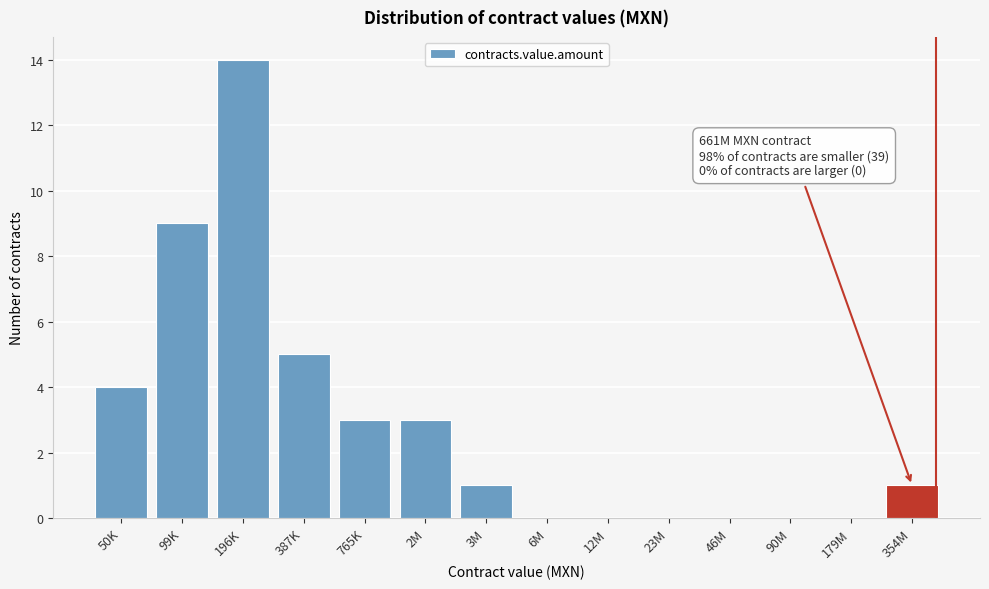

Reading left to right, extract all data points from this chart.

50K=4	99K=9	196K=14	387K=5	765K=3	2M=3	3M=1	6M=0	12M=0	23M=0	46M=0	90M=0	179M=0	354M=1